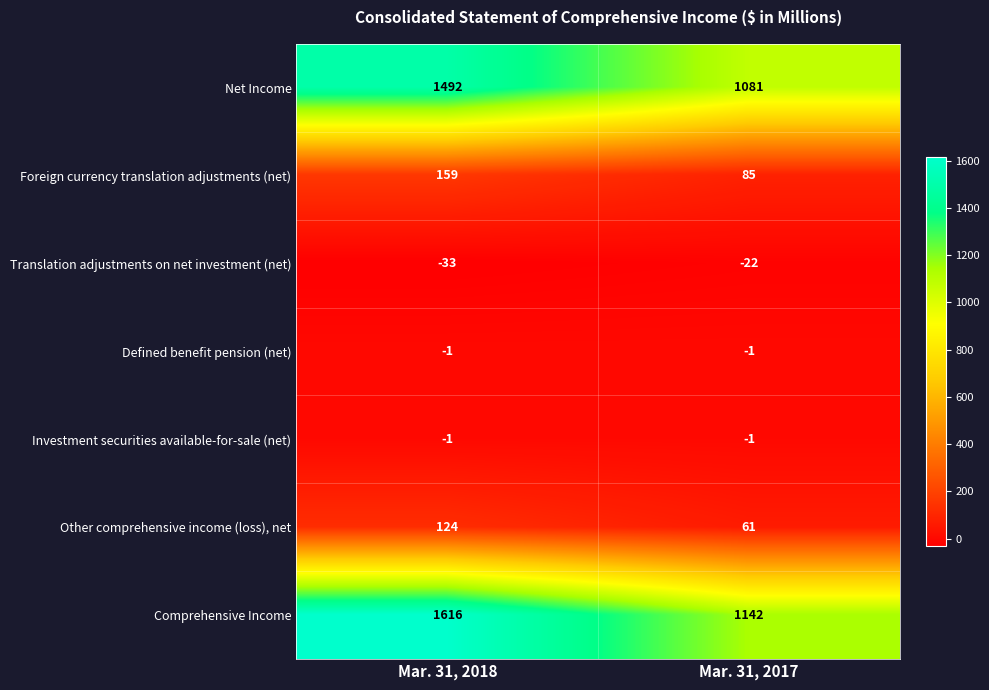

What is the difference between the maximum and minimum values in the Comprehensive Income series?

474